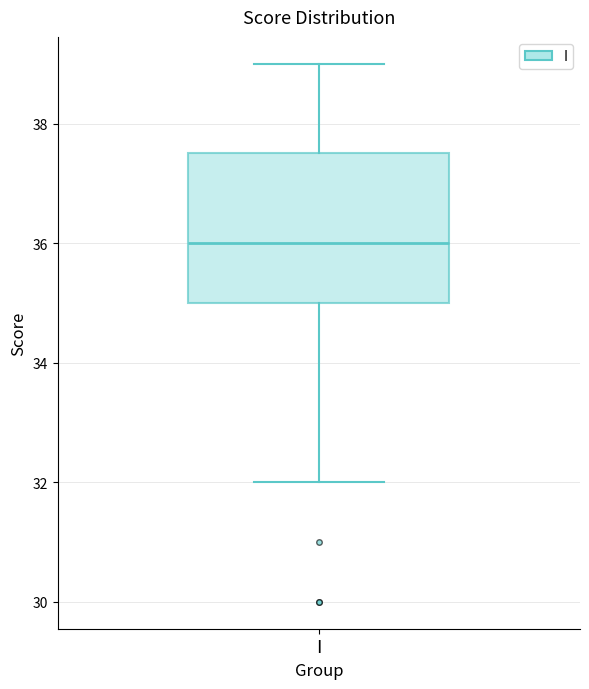

Where is the lower edge of the box for I on the y-axis? The values are not printed on the chart, so give them approximately, as read against the axis.

35.0